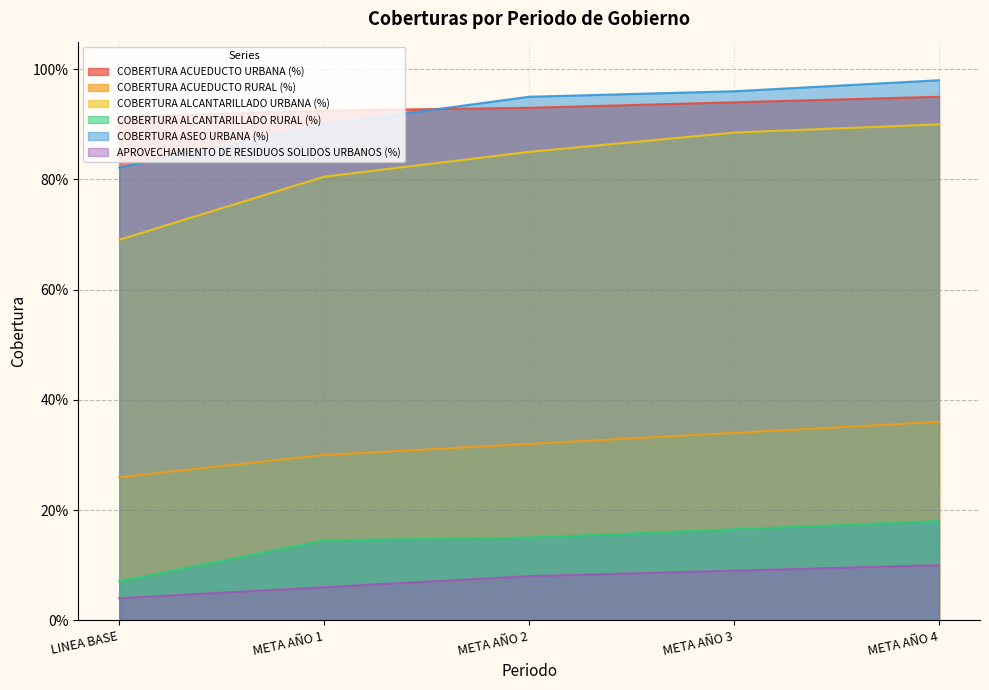

Which label corresponds to the smallest value in the chart?

LINEA BASE